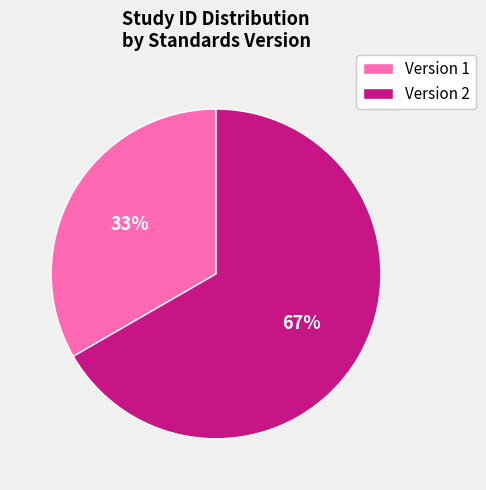

To the nearest percent, what portion does Version 1 represent?

33%